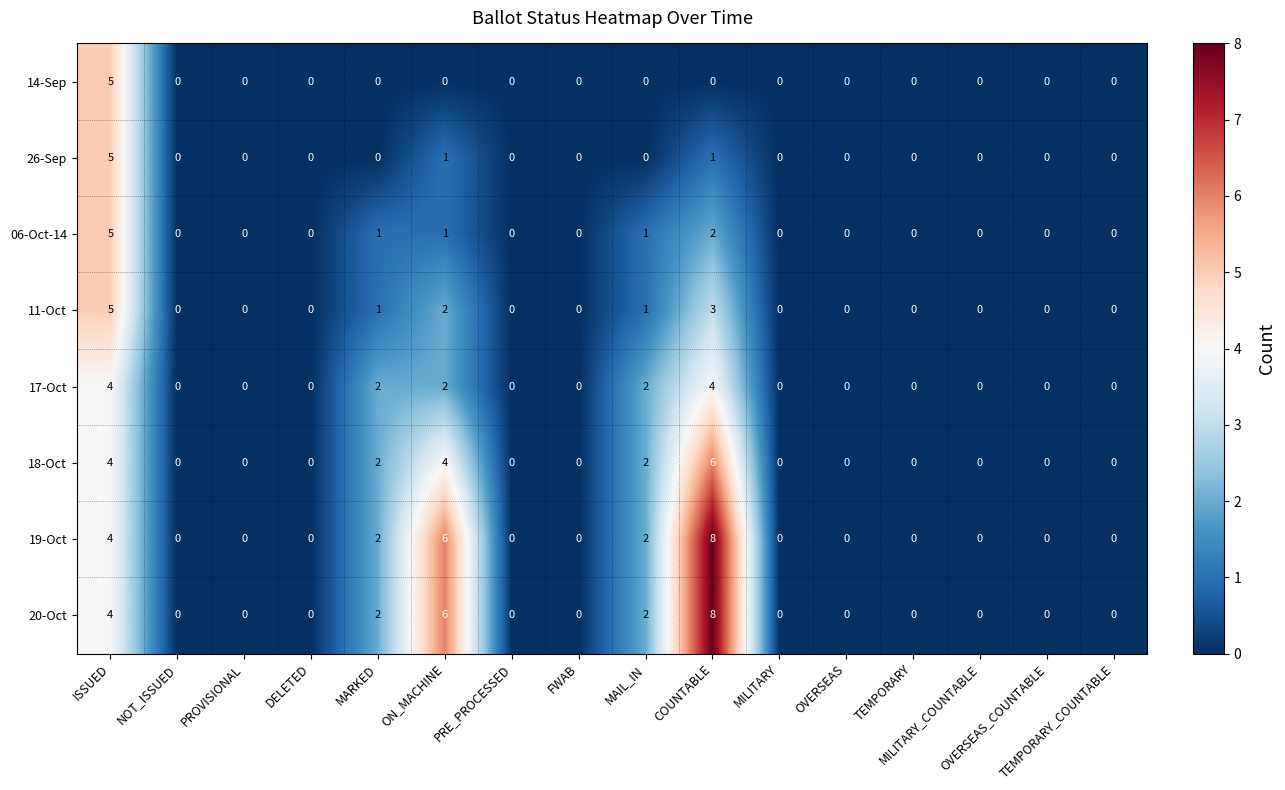

What is the sum of all 11-Oct values?

12